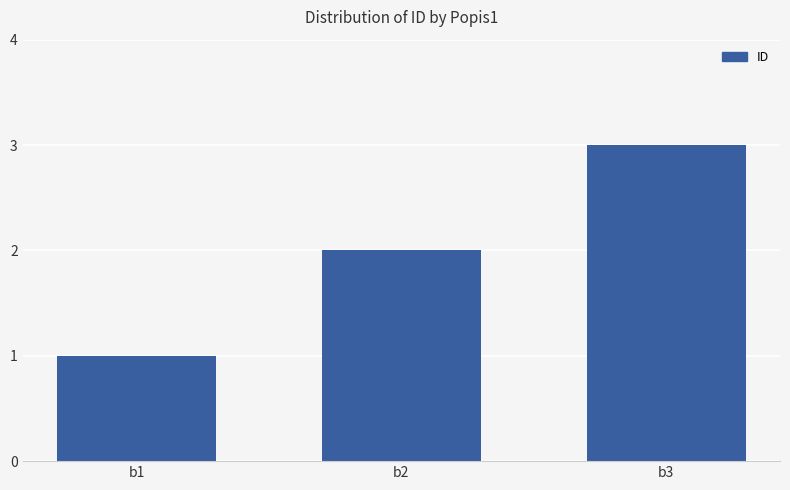

At which category does the chart reach its minimum across all series?

b1